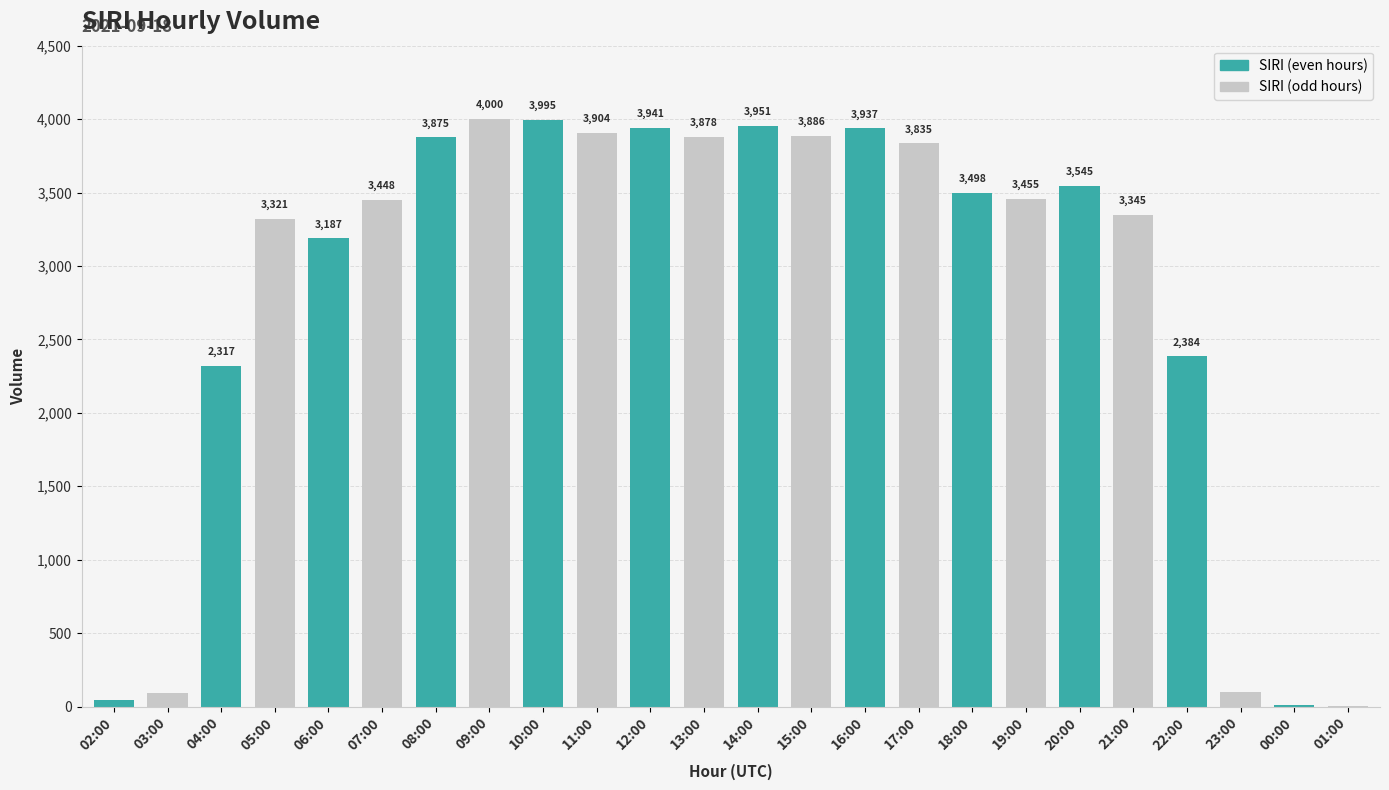

What is the sum of the values at 15:00 and 20:00?

7431